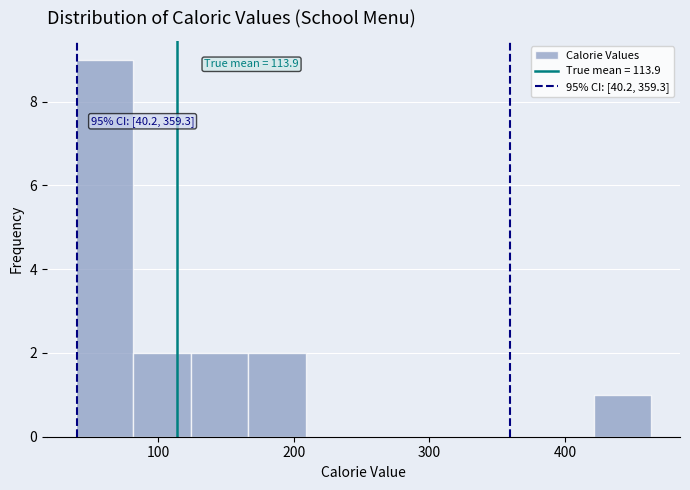

Over which range of the x-axis is the bar tallest?

40 to 80